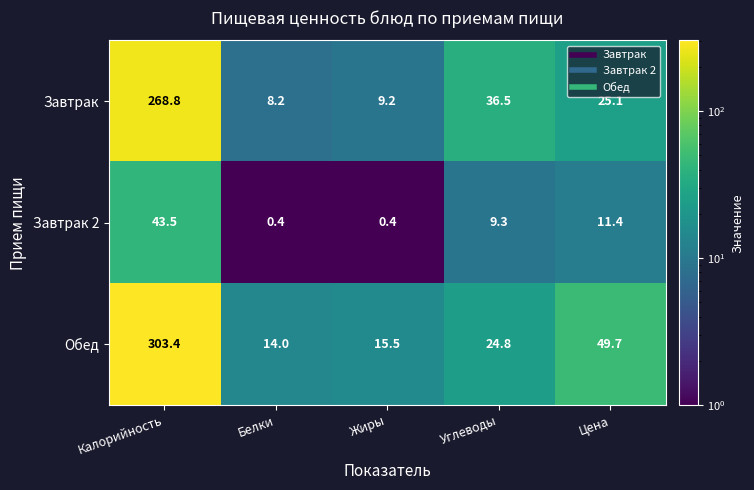

What is the difference between the maximum and minimum values in the Завтрак series?

260.6